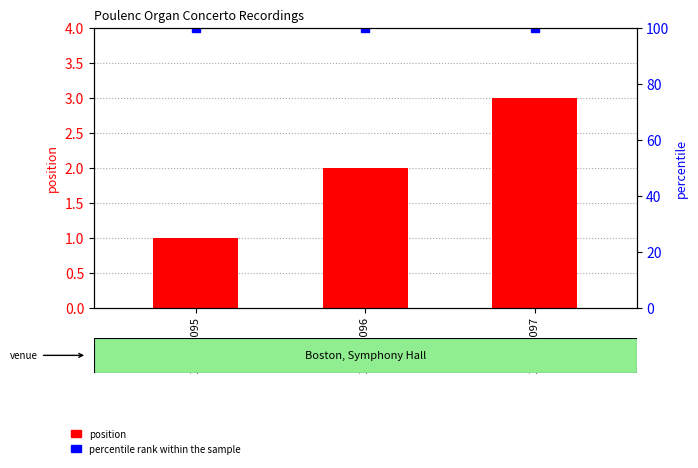

Where does the position series first go above 2?

XCO 42097